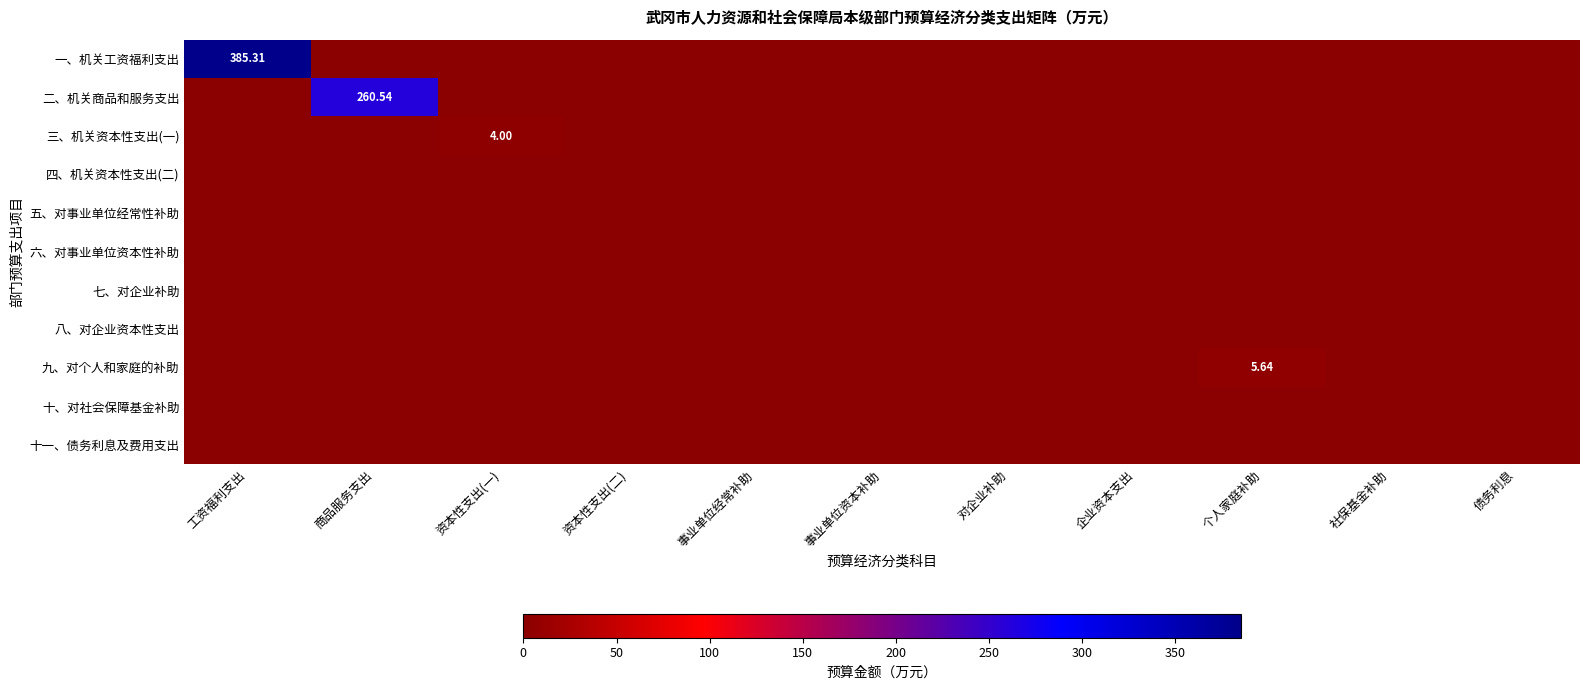

How many distinct data groups are displayed?

11